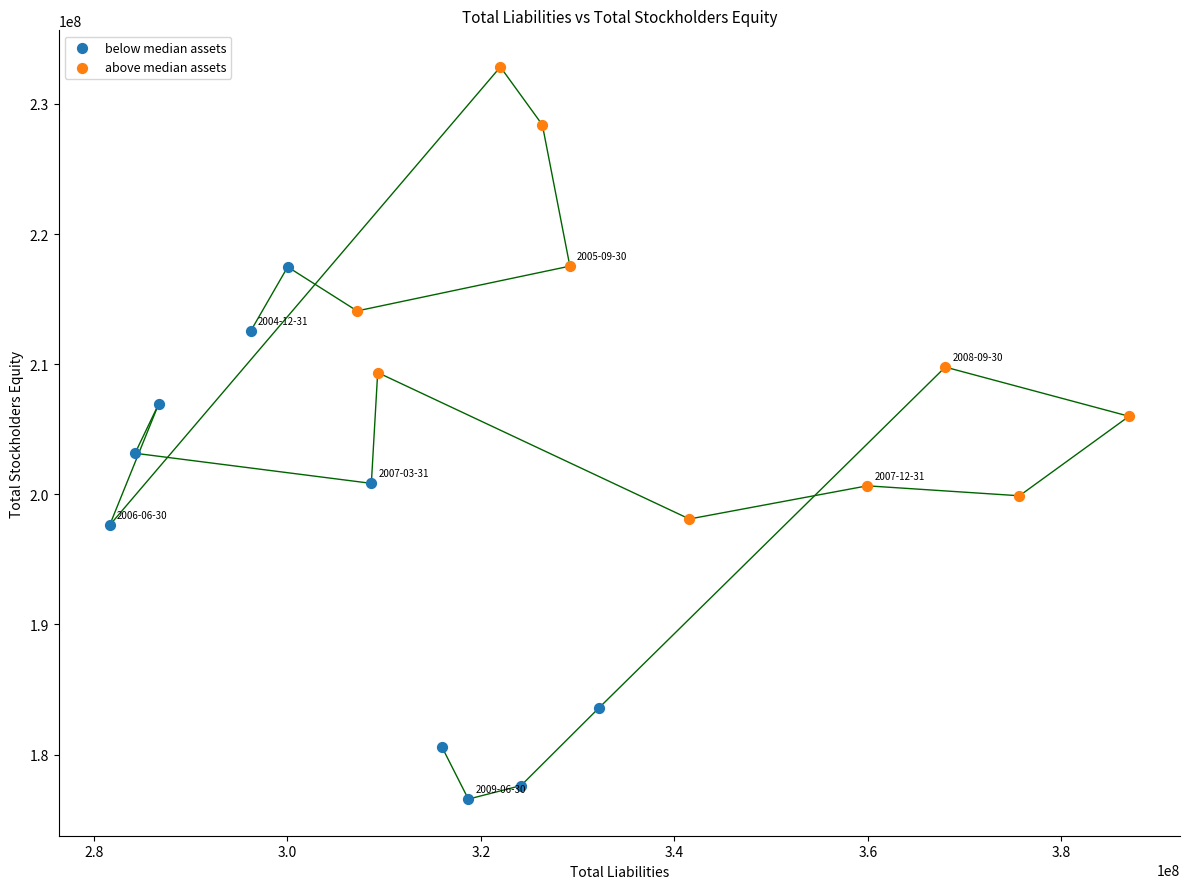

What are all the series names shown in the legend?

below median assets, above median assets